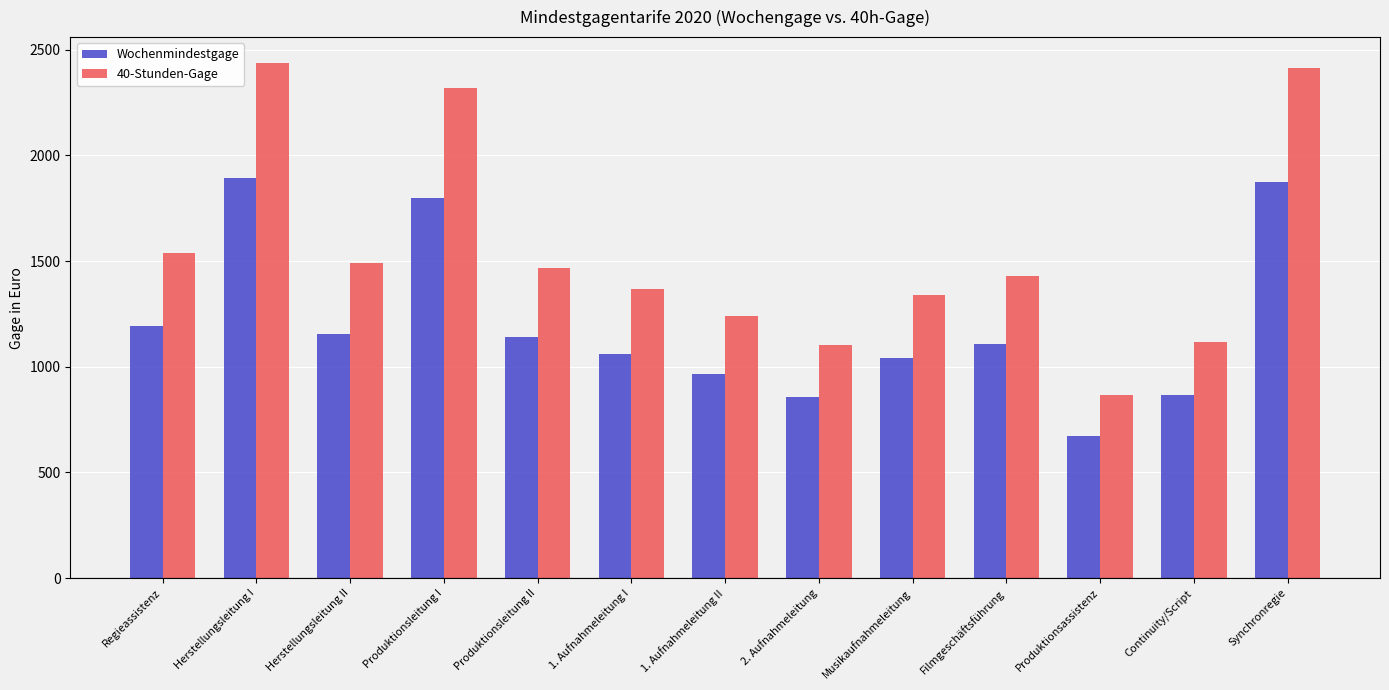

What is the sum of all 40-Stunden-Gage values?

20126.7